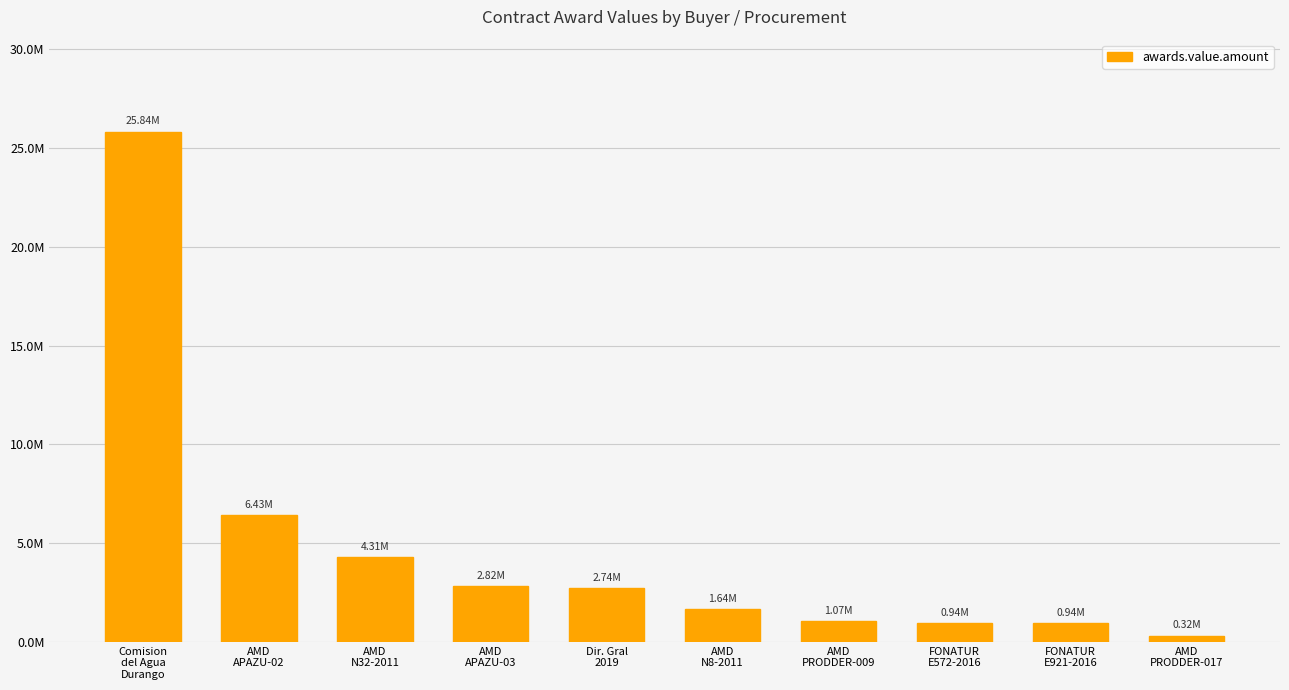

What position from the right is AMD
PRODDER-017?

1